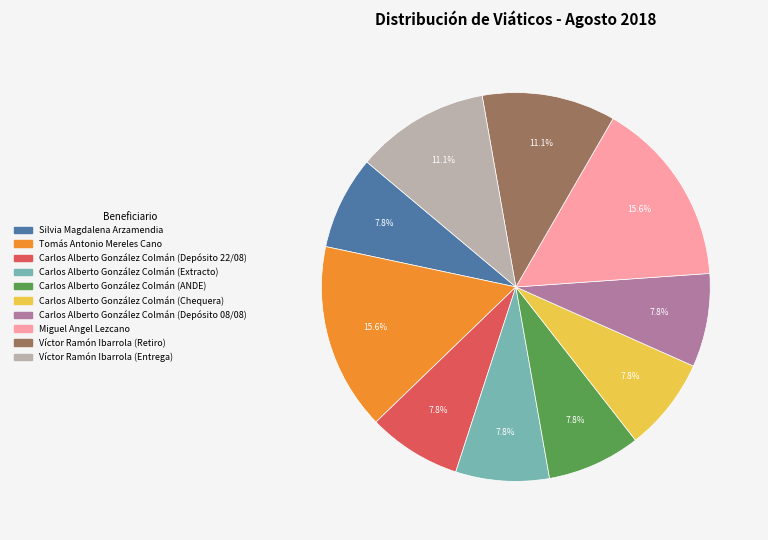

Between Carlos Alberto González Colmán (Extracto) and Tomás Antonio Mereles Cano, which is larger?

Tomás Antonio Mereles Cano